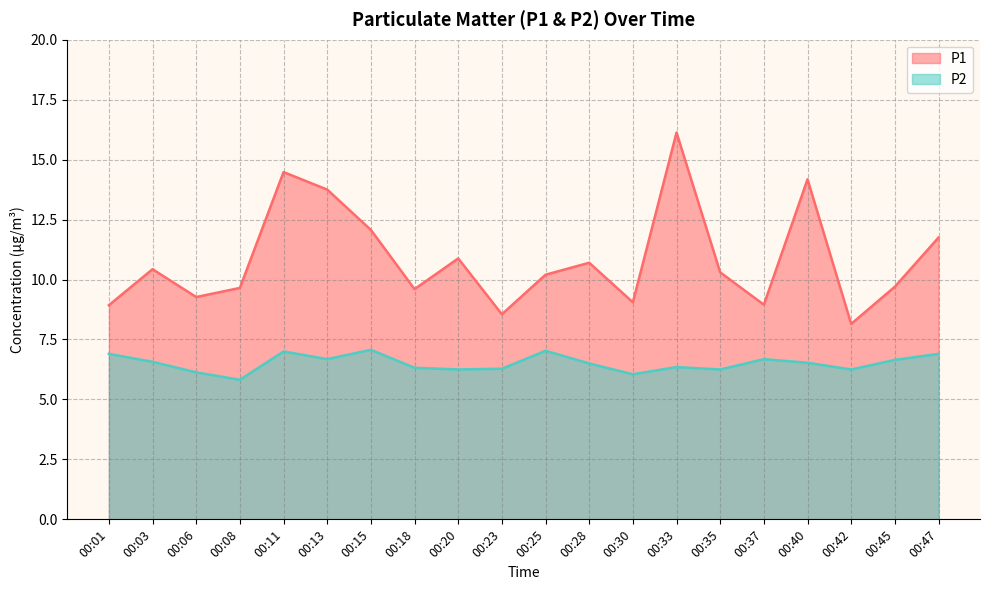

List the labels in order of P2 value, largest first.

00:15, 00:25, 00:11, 00:01, 00:47, 00:13, 00:37, 00:45, 00:03, 00:40, 00:28, 00:33, 00:18, 00:23, 00:20, 00:35, 00:42, 00:06, 00:30, 00:08